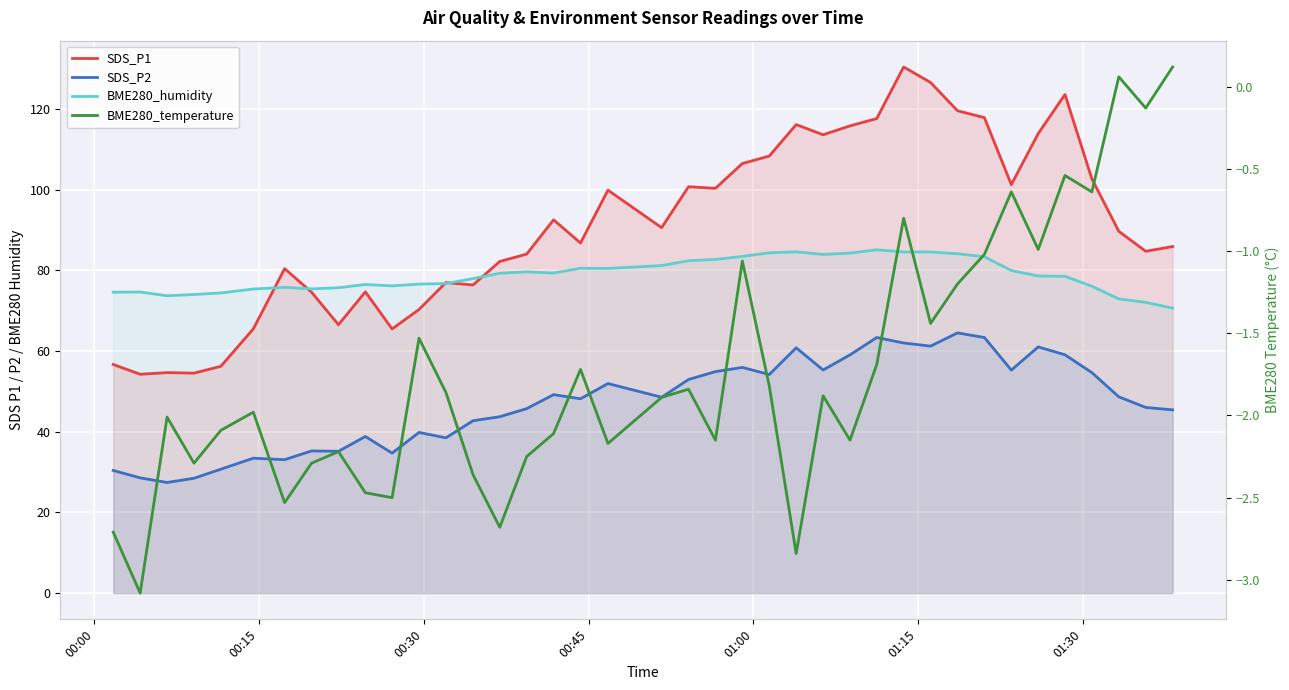

Reading left to right, what are all the values shown in this chart?

SDS_P1: 56.6	54.2	54.6	54.5	56.2	65.5	80.4	74.6	66.5	74.7	65.5	70.3	77.0	76.3	82.2	84.0	92.5	86.8	99.8	90.5	100.7	100.3	106.5	108.3	116.1	113.6	115.8	117.6	130.4	126.5	119.5	117.8	101.2	113.9	123.5	102.7	89.7	84.7	85.9
SDS_P2: 30.4	28.6	27.4	28.4	30.7	33.4	33.0	35.2	35.1	38.8	34.7	39.8	38.5	42.7	43.7	45.7	49.2	48.1	51.9	48.5	52.9	54.9	55.9	54.1	60.8	55.3	59.0	63.3	62.0	61.2	64.5	63.3	55.2	61.0	59.0	54.6	48.6	46.0	45.4
BME280_humidity: 74.6	74.6	73.7	74.0	74.4	75.3	75.8	75.4	75.7	76.5	76.1	76.6	76.7	77.9	79.3	79.6	79.3	80.5	80.5	81.2	82.4	82.7	83.4	84.3	84.6	83.9	84.3	85.1	84.5	84.5	84.1	83.3	79.9	78.6	78.5	76.0	72.9	72.0	70.6
BME280_temperature: -2.7	-3.1	-2.0	-2.3	-2.1	-2.0	-2.5	-2.3	-2.2	-2.5	-2.5	-1.5	-1.9	-2.4	-2.7	-2.2	-2.1	-1.7	-2.2	-1.9	-1.8	-2.1	-1.1	-1.8	-2.8	-1.9	-2.1	-1.7	-0.8	-1.4	-1.2	-1.0	-0.6	-1.0	-0.5	-0.6	0.1	-0.1	0.1